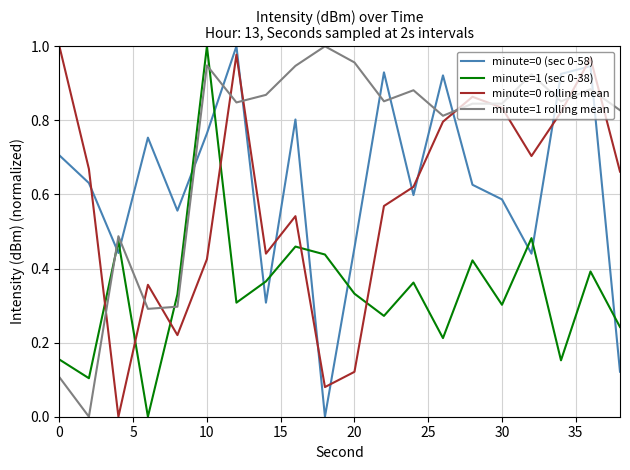

What are all the series names shown in the legend?

minute=0 (sec 0-58), minute=1 (sec 0-38), minute=0 rolling mean, minute=1 rolling mean